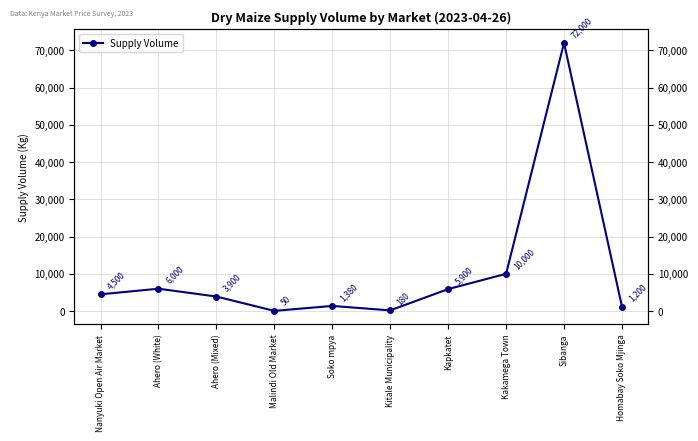

Is this an area chart (filled region under the line)?

No